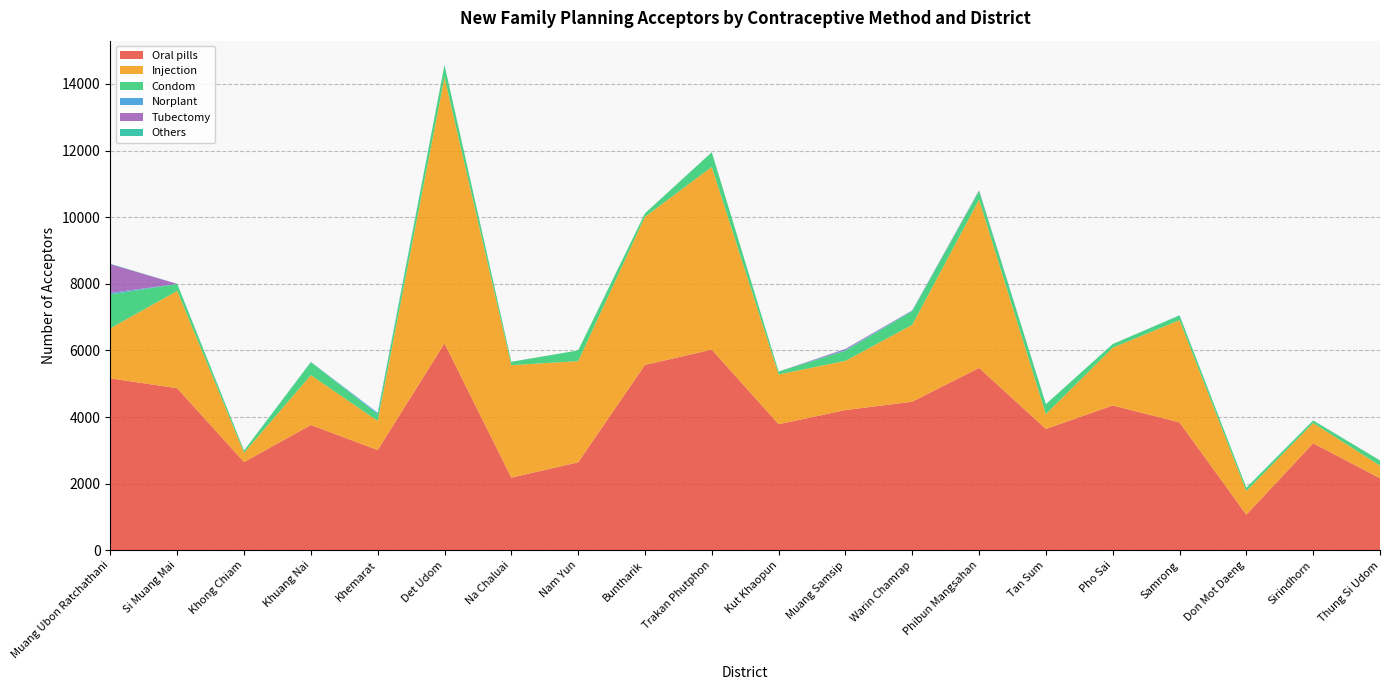

Reading right to left, what are all the values shown in this chart?

Oral pills: 2165	3213	1068	3841	4348	3644	5476	4462	4211	3786	6025	5567	2641	2182	6214	3011	3764	2649	4865	5163
Injection: 377	609	714	3068	1735	446	5052	2308	1477	1494	5486	4446	3038	3377	7989	874	1495	281	2924	1503
Condom: 154	76	98	143	109	297	264	411	305	86	438	103	322	99	365	202	387	64	208	1019
Norplant: 5	1	0	6	0	2	8	14	21	0	0	1	1	0	3	38	4	1	0	42
Tubectomy: 0	1	0	0	0	0	11	8	31	0	3	0	0	2	0	2	1	1	2	865
Others: 0	0	0	0	0	0	0	1	2	0	1	0	0	0	1	2	5	0	0	11